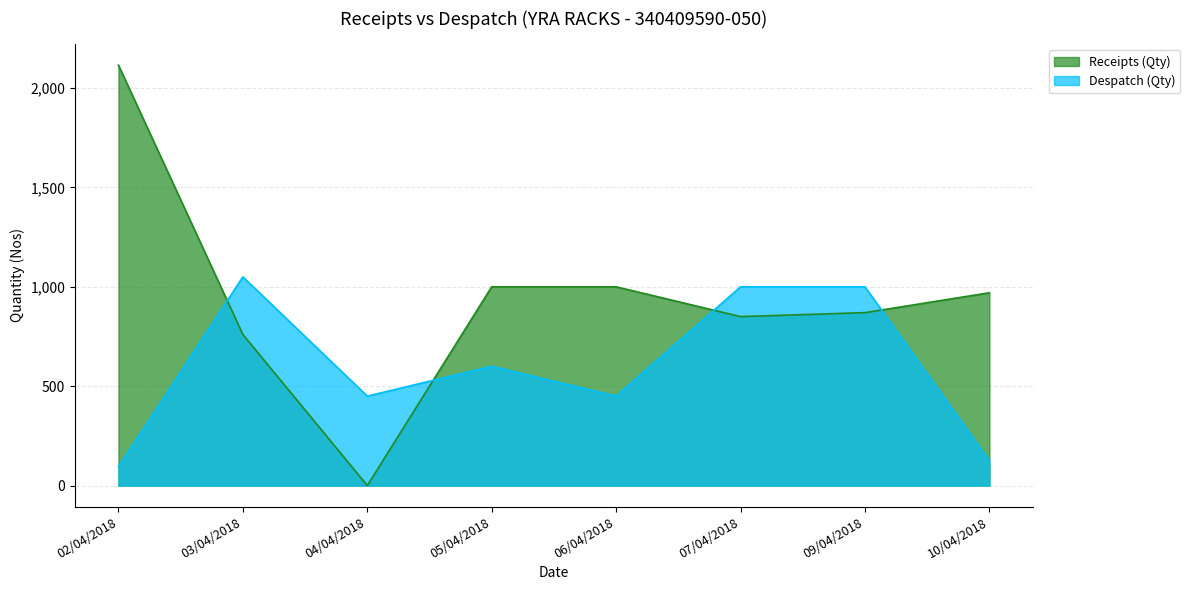

True or false: Despatch (Qty) has more than 1 points higher than both neighbors.

True